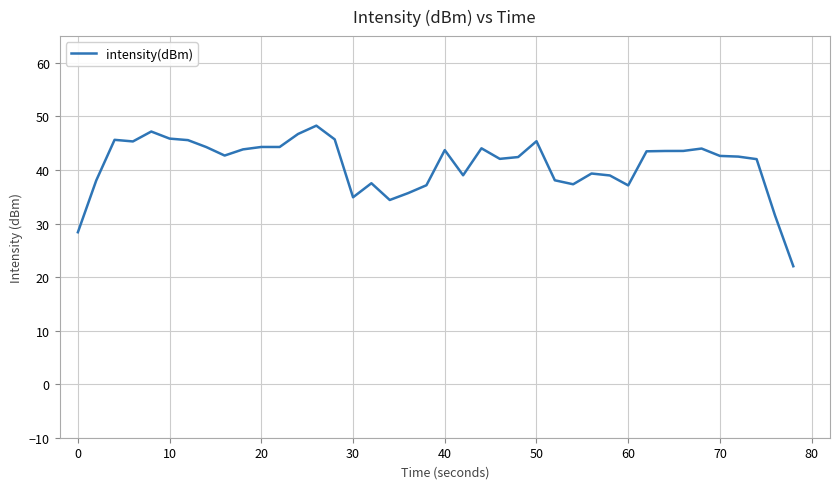

What is the maximum value shown in the chart?

48.3